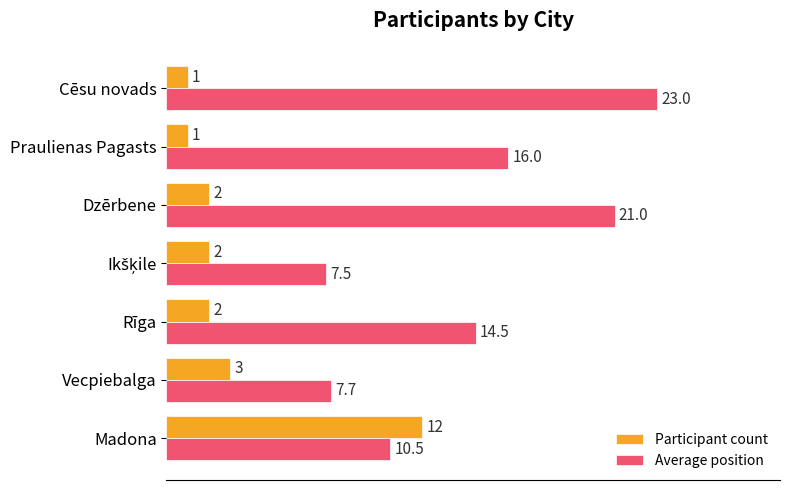

What is the average value of the Average position series?

14.3